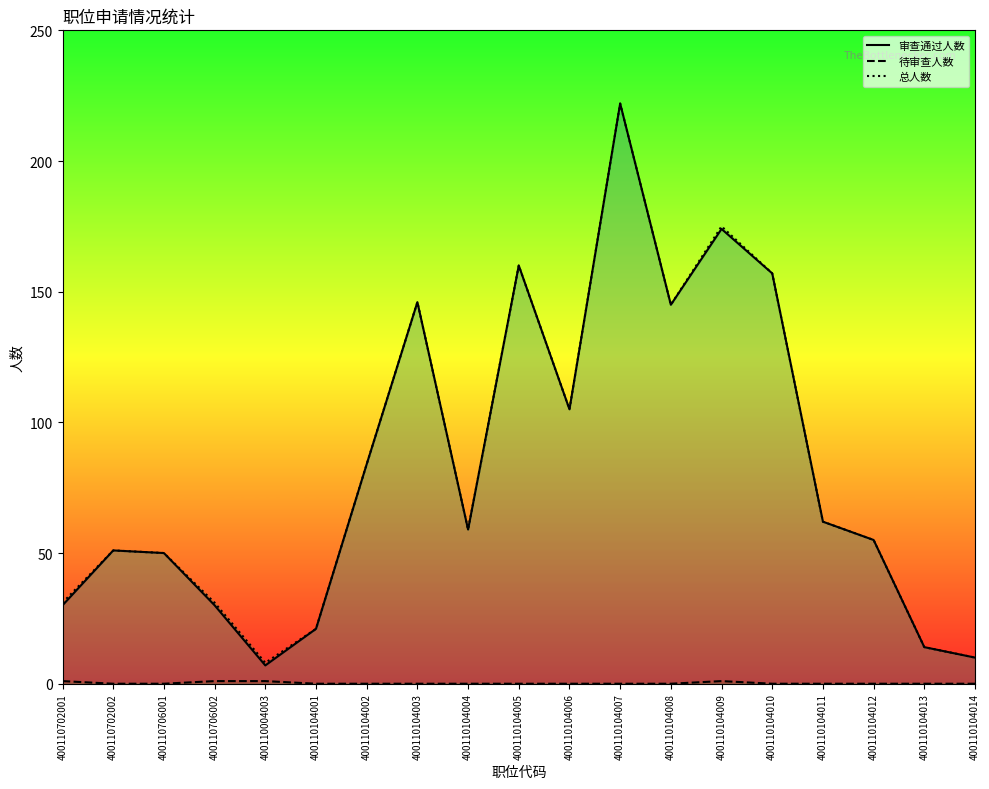

At how many categories does at least one series exceed 110?

6